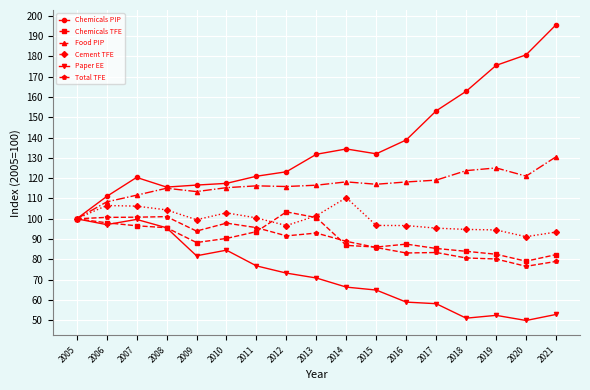

Does the chart display data point markers on the line(s)?

Yes